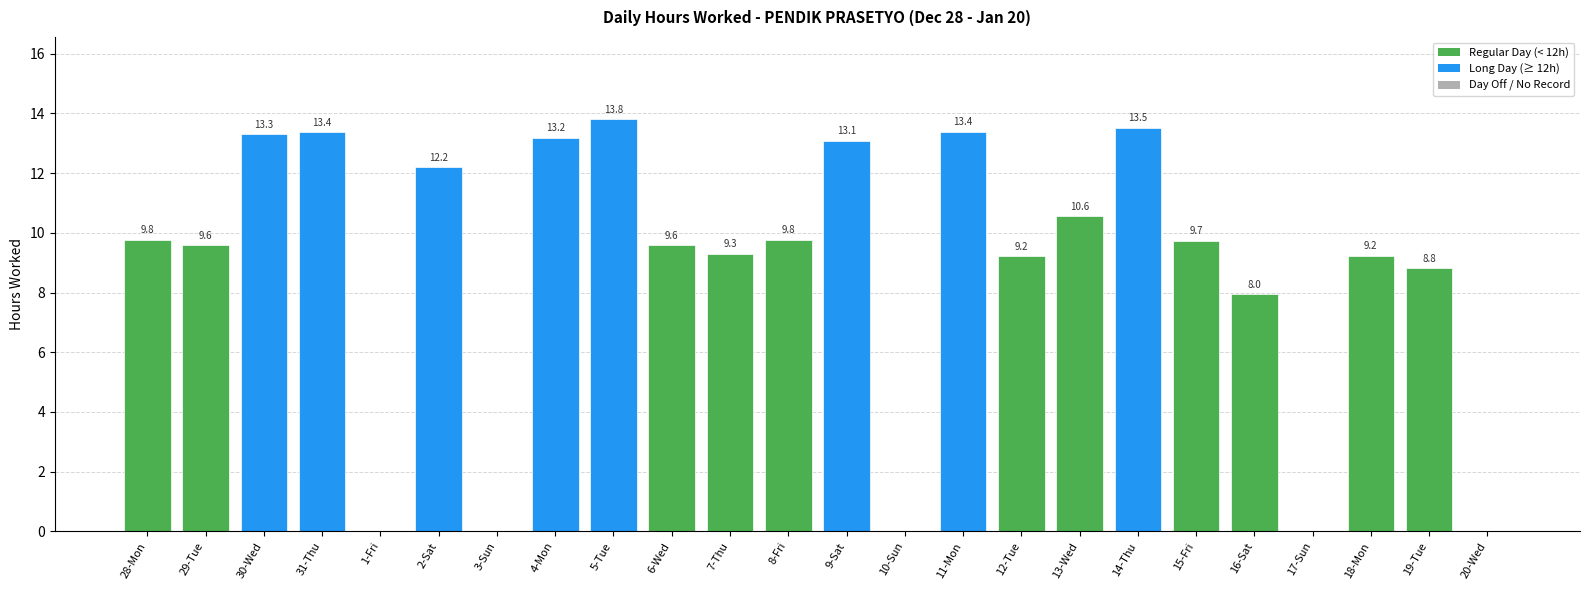

Reading left to right, extract all data points from this chart.

28-Mon=9.8	29-Tue=9.6	30-Wed=13.3	31-Thu=13.4	1-Fri=0.0	2-Sat=12.2	3-Sun=0.0	4-Mon=13.2	5-Tue=13.8	6-Wed=9.6	7-Thu=9.3	8-Fri=9.8	9-Sat=13.1	10-Sun=0.0	11-Mon=13.4	12-Tue=9.2	13-Wed=10.6	14-Thu=13.5	15-Fri=9.7	16-Sat=8.0	17-Sun=0.0	18-Mon=9.2	19-Tue=8.8	20-Wed=0.0